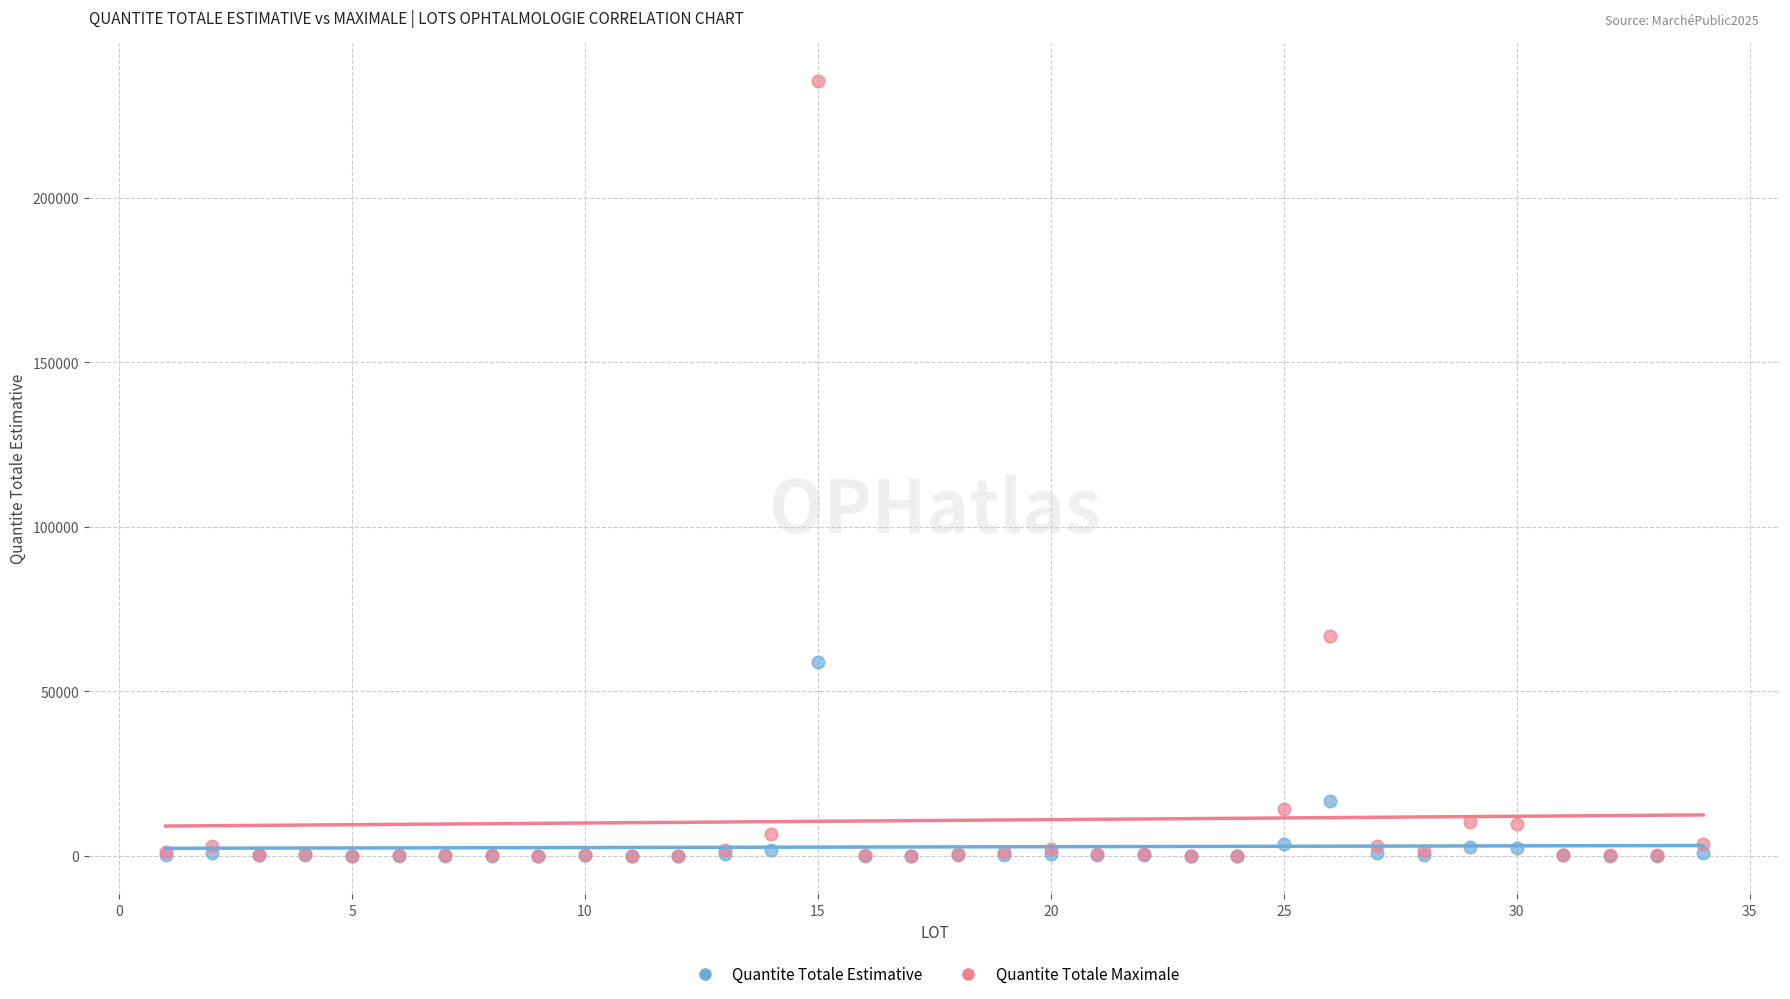

What are all the series names shown in the legend?

Quantite Totale Estimative, Quantite Totale Maximale